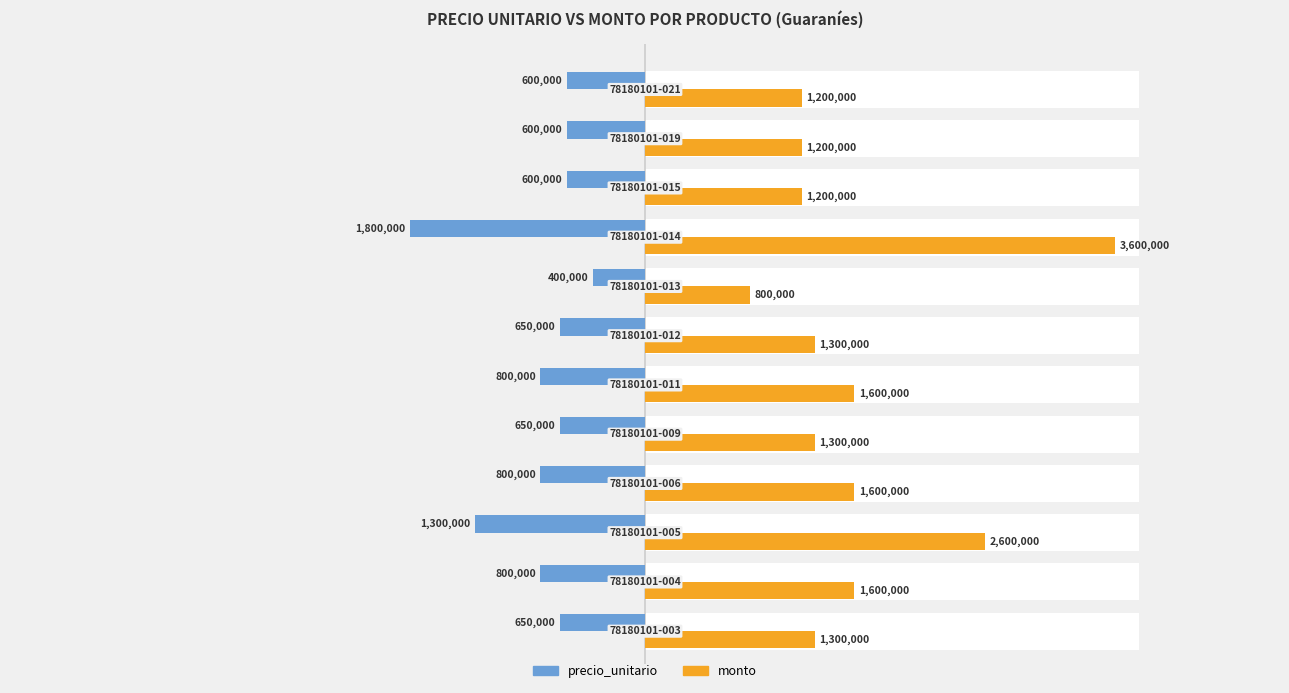

Read the monto value at 4, to the nearest 10.

1300000